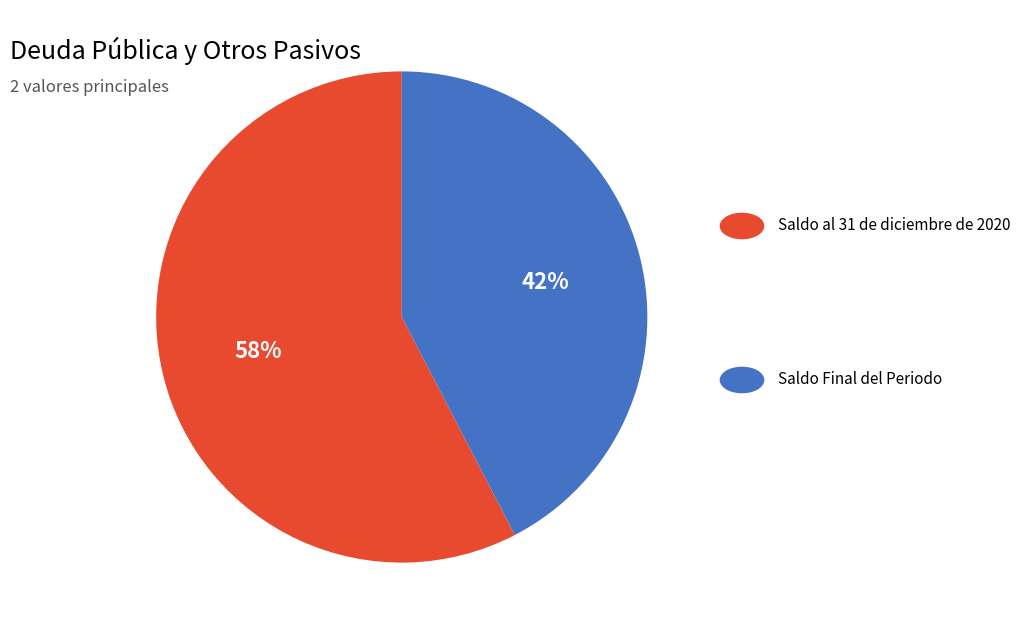

To the nearest percent, what is the average slice percentage?

50%